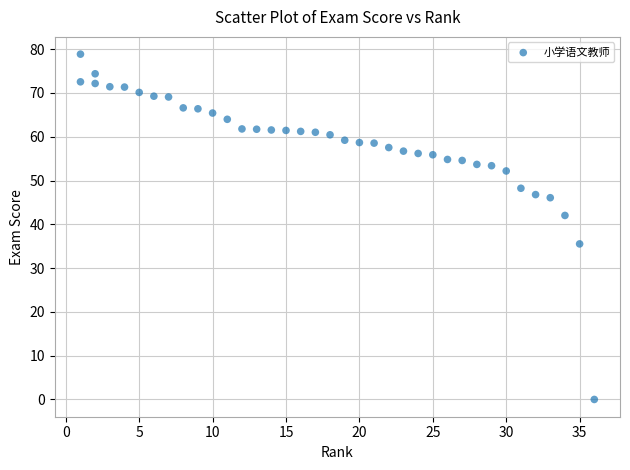

What is the range of X values (max minus min)?

35.0